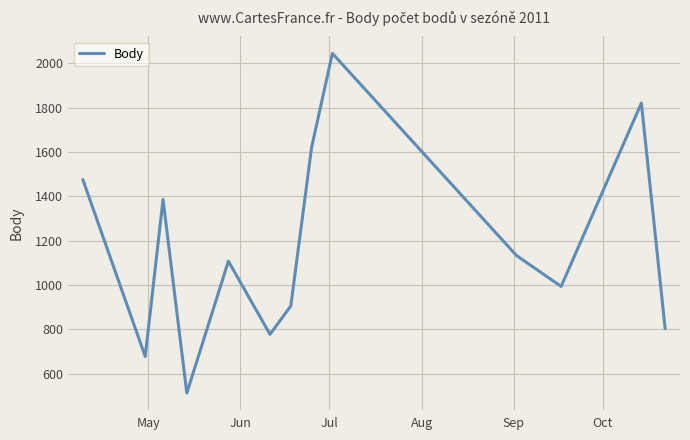

Does the chart display data point markers on the line(s)?

No